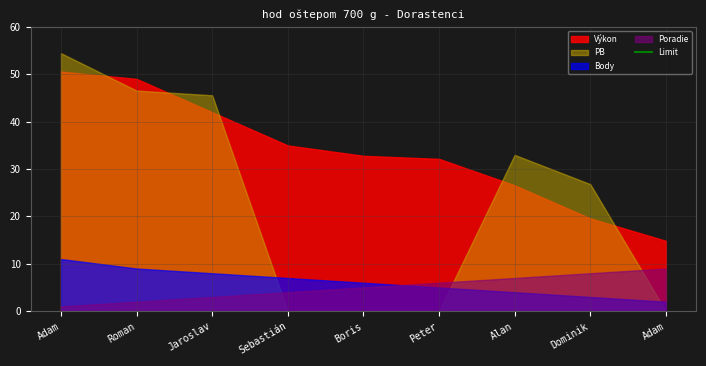

Which series has the widest spread of values?

PB